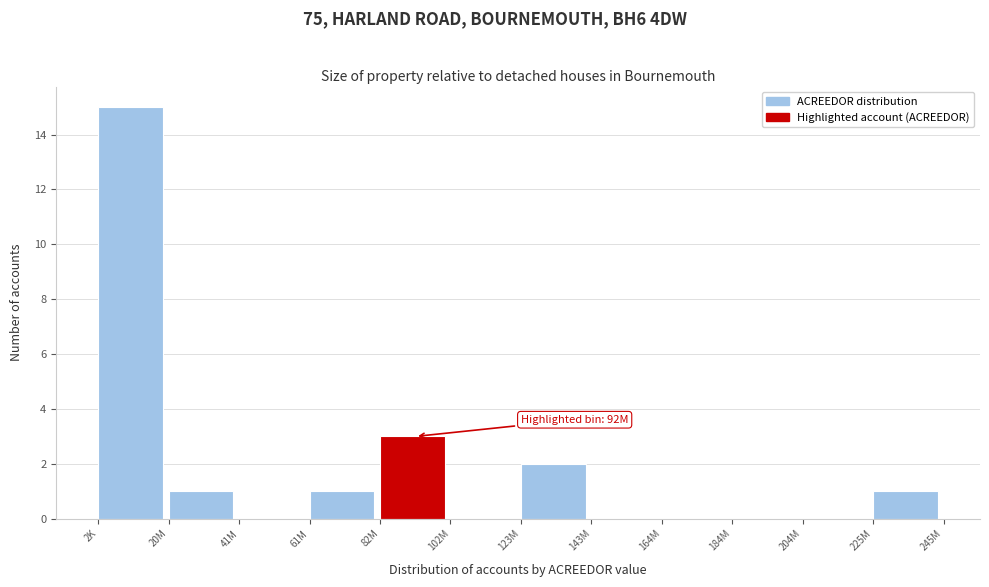

Reading left to right, extract all data points from this chart.

2K=15	20M=1	41M=0	61M=1	82M=3	102M=0	123M=2	143M=0	164M=0	184M=0	204M=0	225M=1